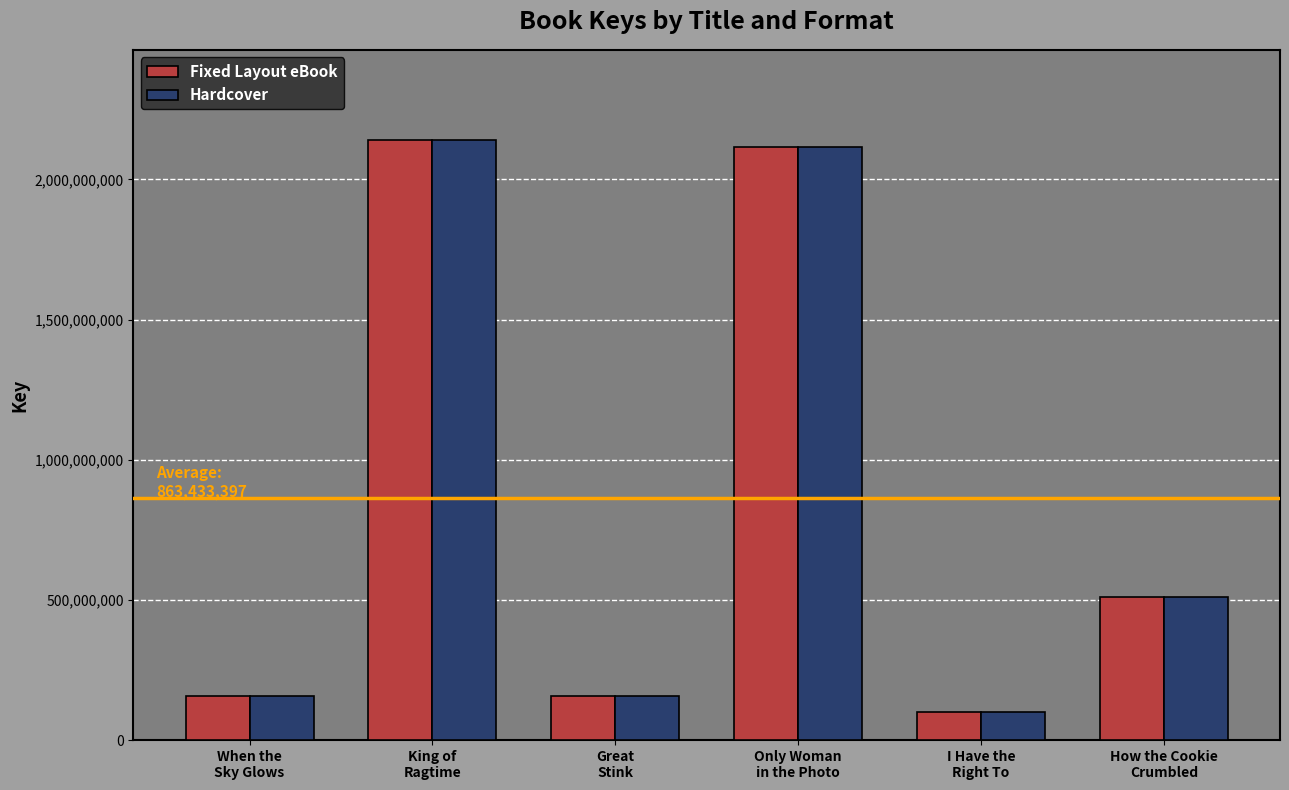

True or false: Fixed Layout eBook has a value of 2116928781 at Only Woman
in the Photo.

True